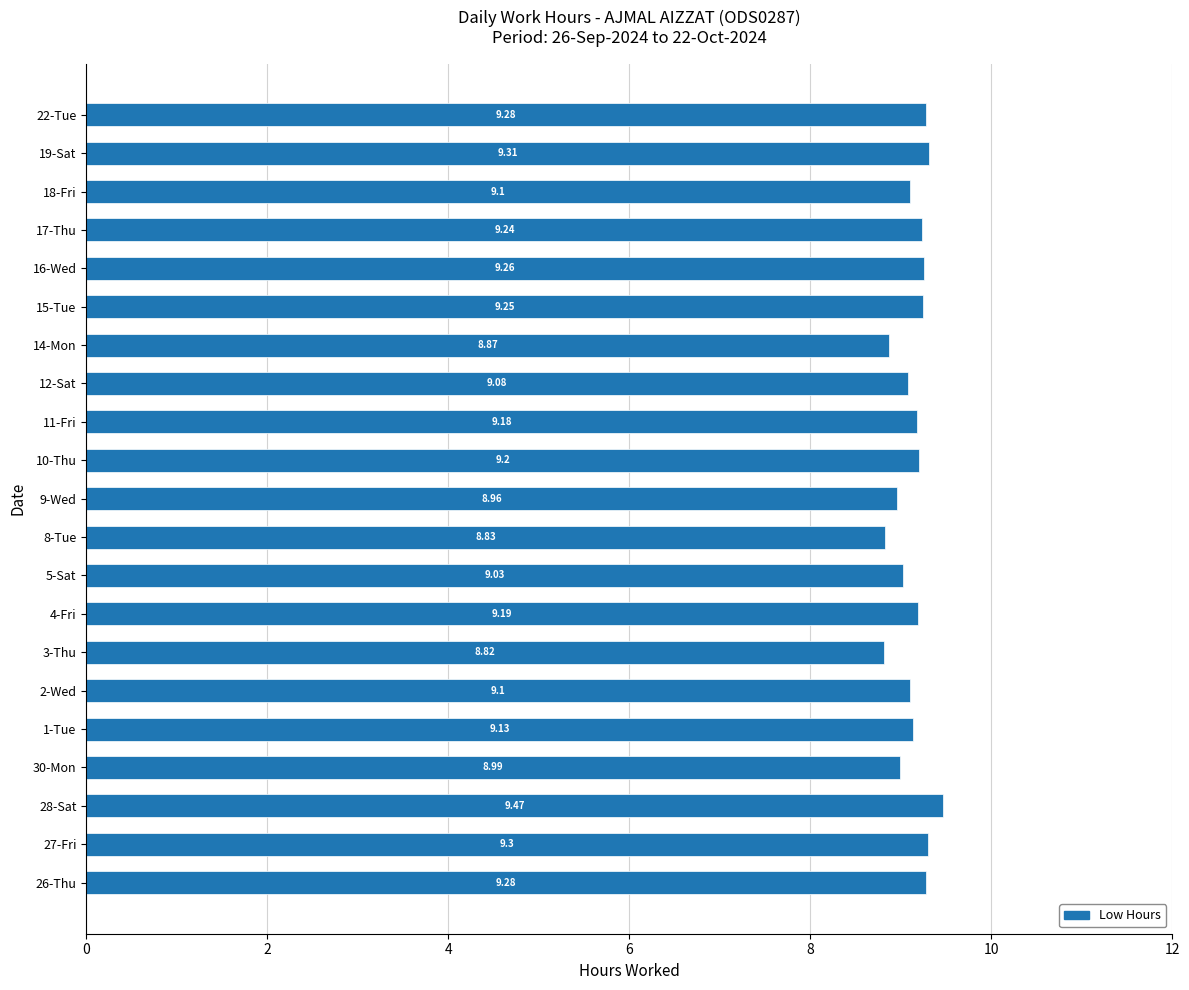

Count the number of values greater than 9.

16